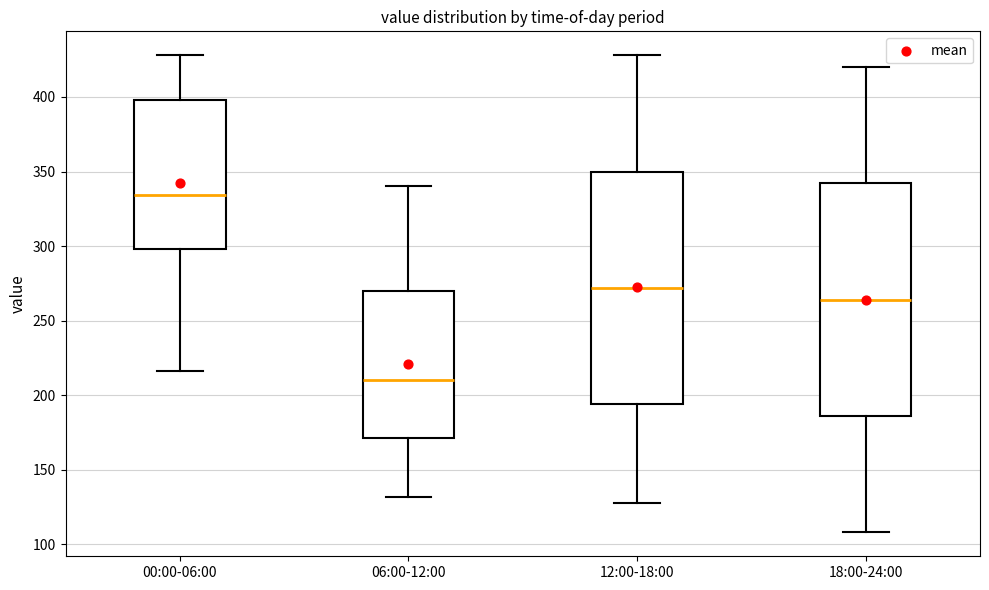

Reading left to right, transcribe this box plot: for each box, give where its median line is, the range the box spans, and where its two whiskers end, as read against the y-axis. The values are not printed on the chart, so give them approximately, as read against the axis.

00:00-06:00: median 335, box 300 to 400, whiskers 215 to 430
06:00-12:00: median 210, box 170 to 270, whiskers 130 to 340
12:00-18:00: median 270, box 195 to 350, whiskers 130 to 430
18:00-24:00: median 265, box 185 to 340, whiskers 110 to 420